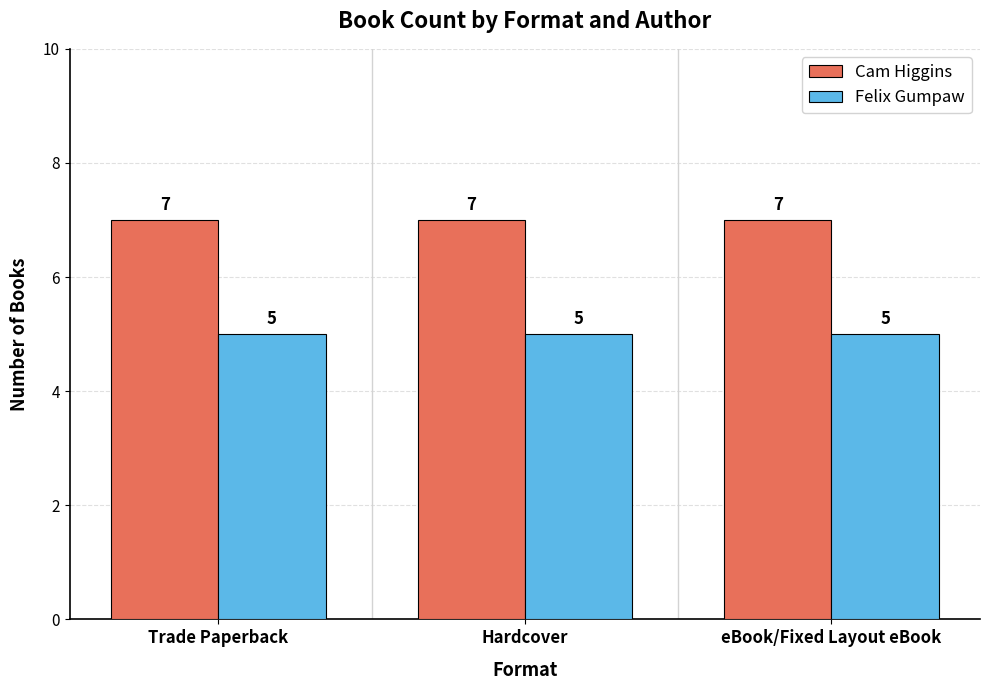

What is the spread (max minus min) of values at Hardcover?

2